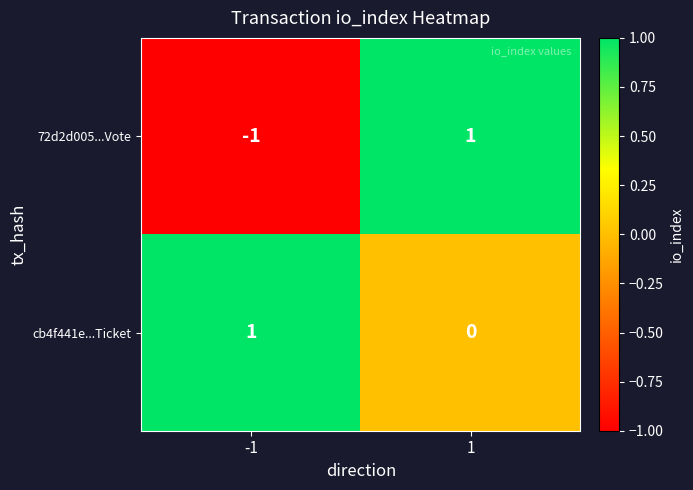

What is the total value across all series at 1?

1